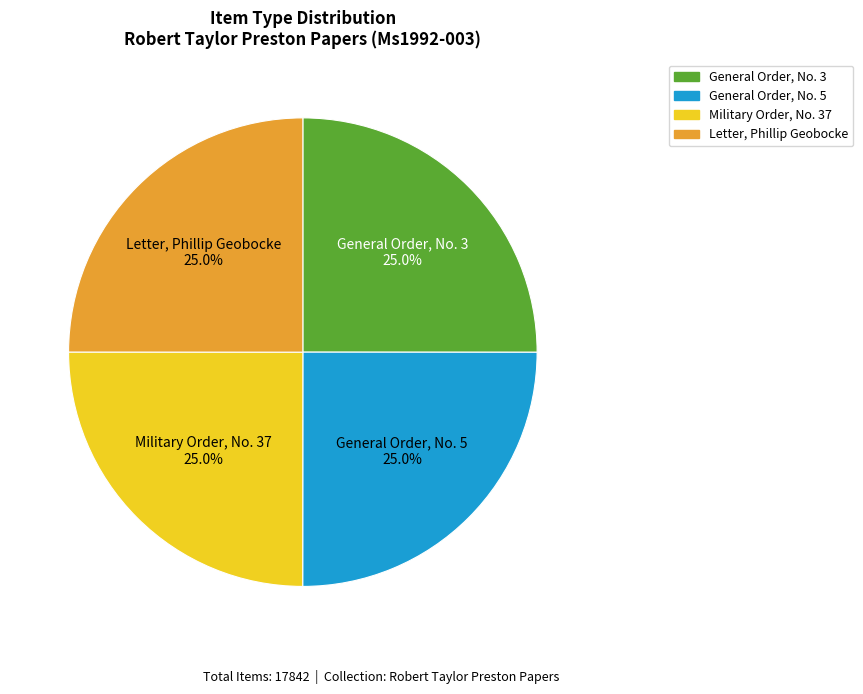

What percentage is NOT represented by General Order, No. 5?

75.0%